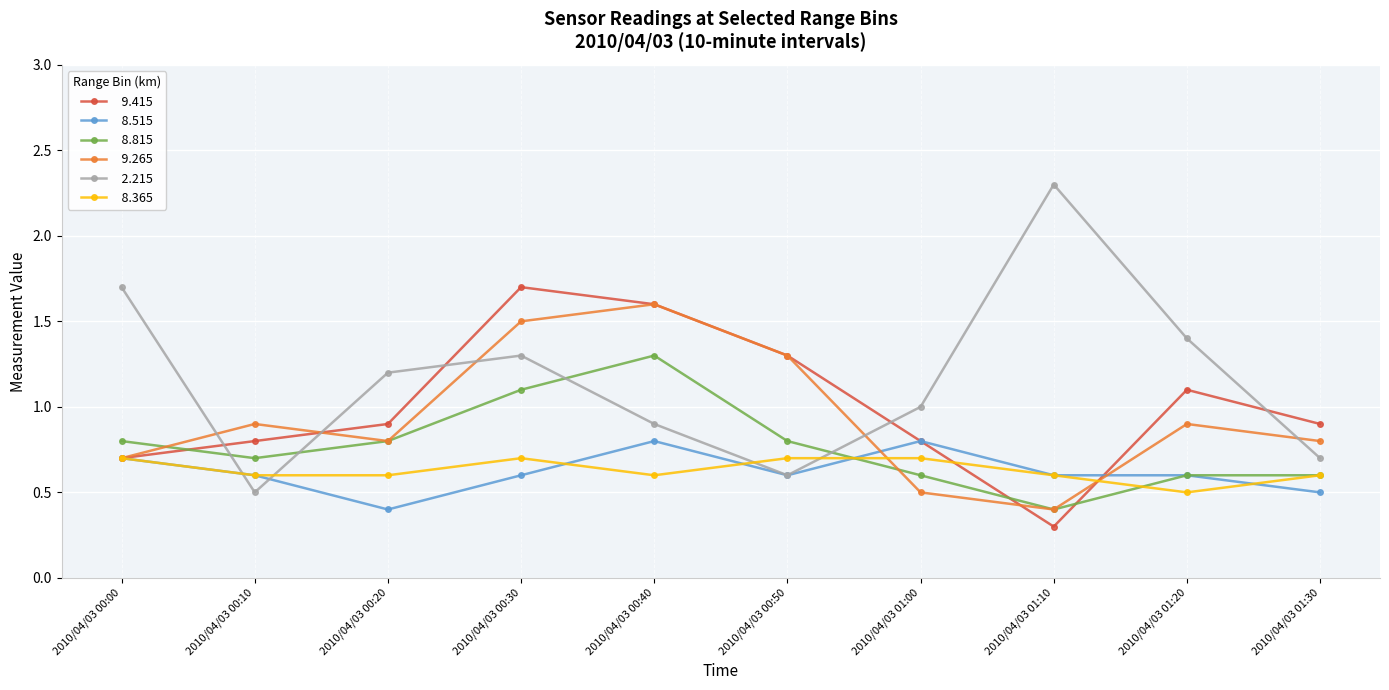

Which label corresponds to the largest value in the chart?

2010/04/03 01:10